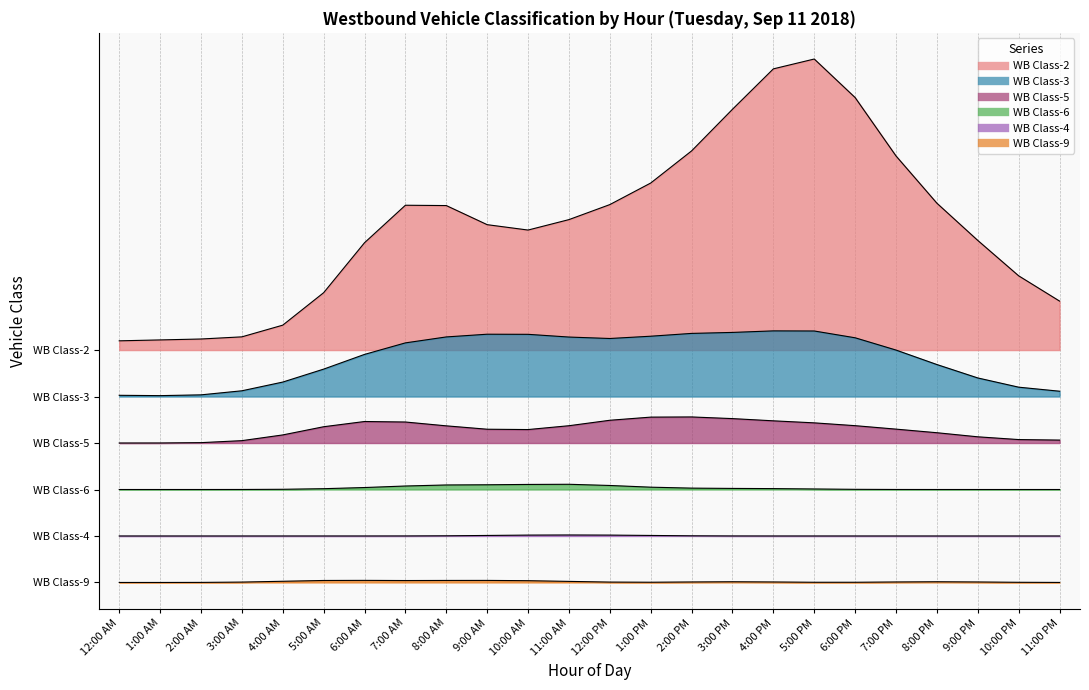

Is it true that WB Class-2 equals 80 at 7:00 PM?

True